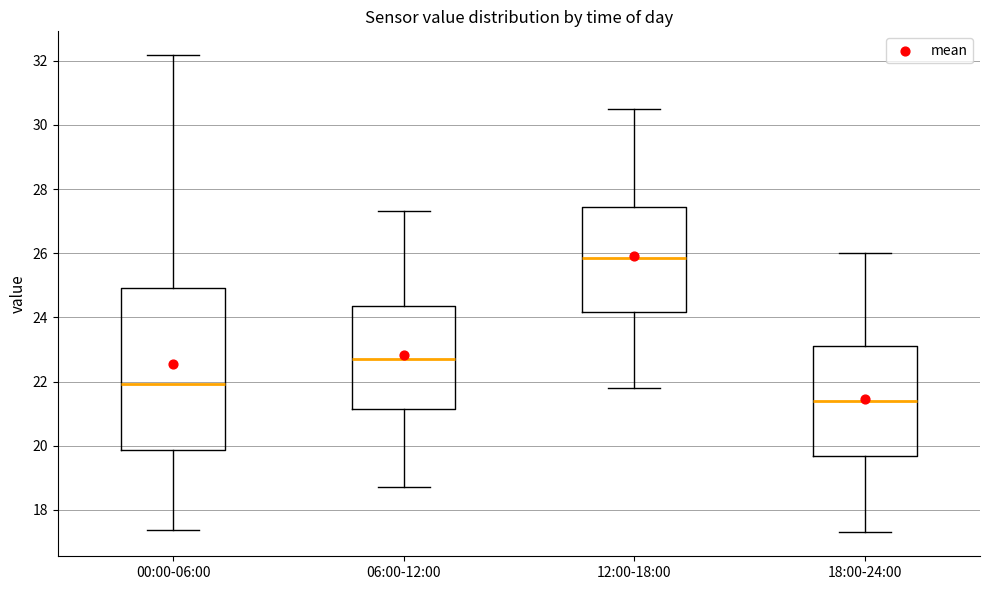

Reading left to right, transcribe this box plot: for each box, give where its median line is, the range the box spans, and where its two whiskers end, as read against the y-axis. The values are not printed on the chart, so give them approximately, as read against the axis.

00:00-06:00: median 22.0, box 19.8 to 25.0, whiskers 17.4 to 32.2
06:00-12:00: median 22.8, box 21.2 to 24.4, whiskers 18.8 to 27.4
12:00-18:00: median 25.8, box 24.2 to 27.4, whiskers 21.8 to 30.6
18:00-24:00: median 21.4, box 19.6 to 23.2, whiskers 17.4 to 26.0